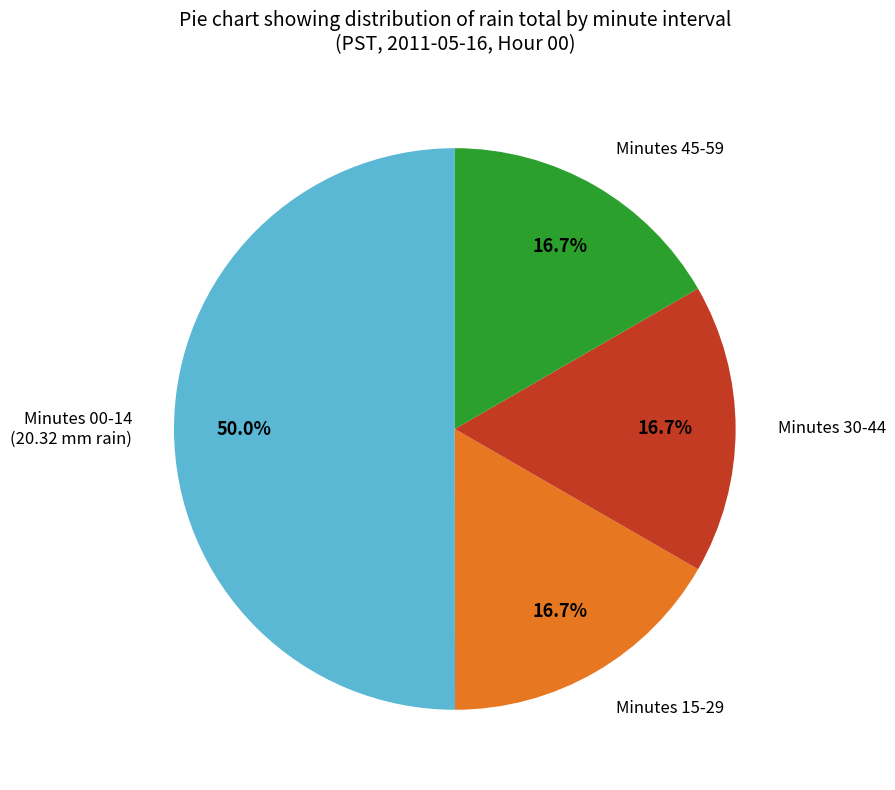

Count the number of slices in the pie.

4